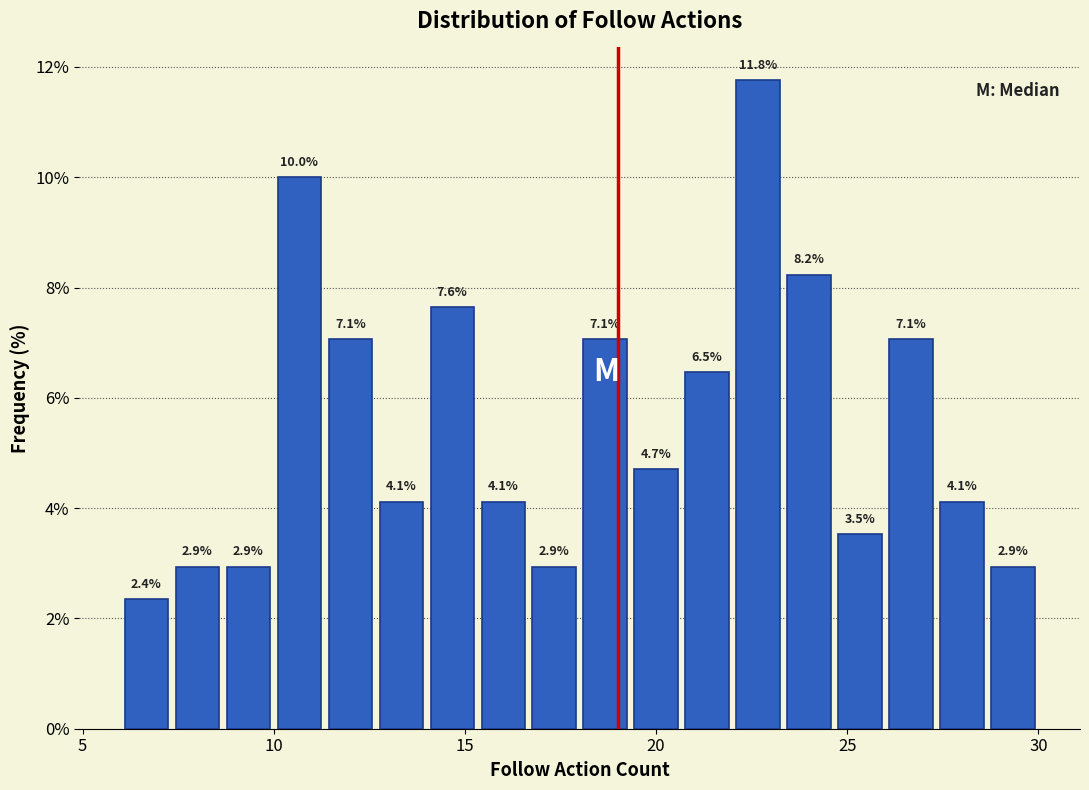

Read against the x-axis, roughly where is the centre of the tallest bar?

22.5